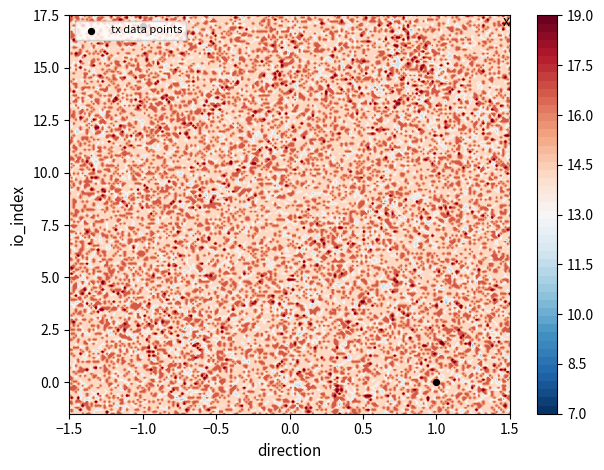

Count the number of categories in the chart.

2